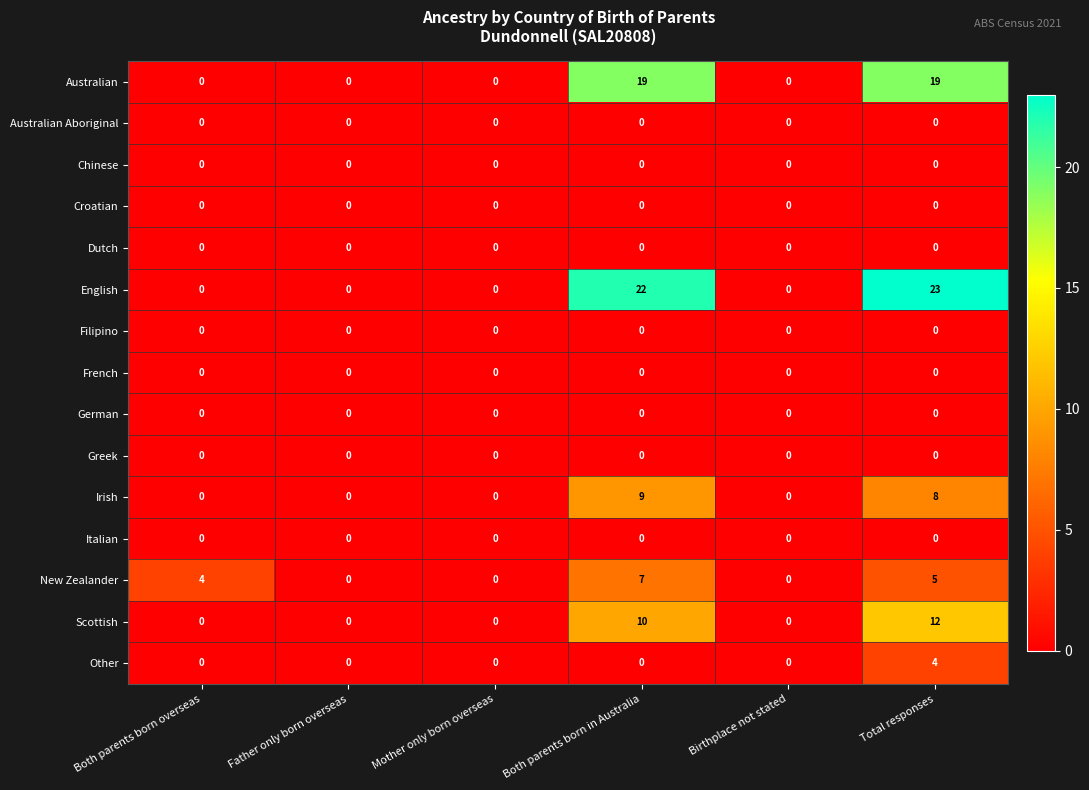

Is it true that Australian Aboriginal equals 0 at Birthplace not stated?

True